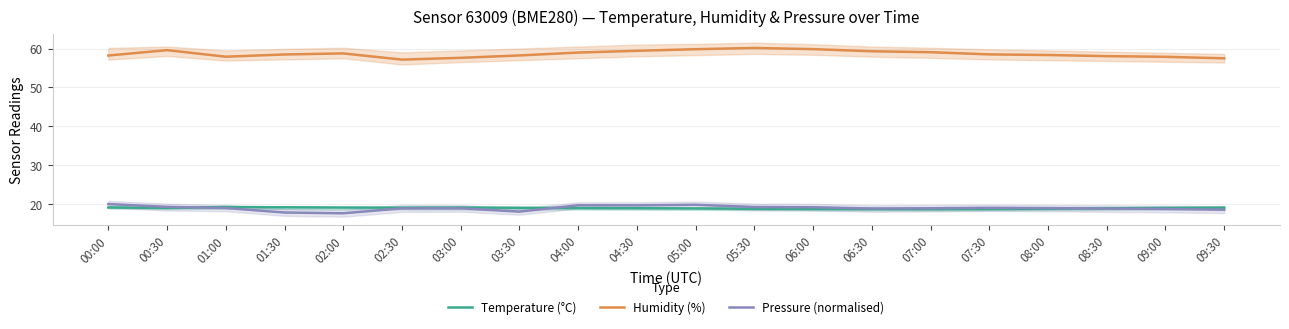

What are all the series names shown in the legend?

Temperature (°C), Humidity (%), Pressure (normalised)